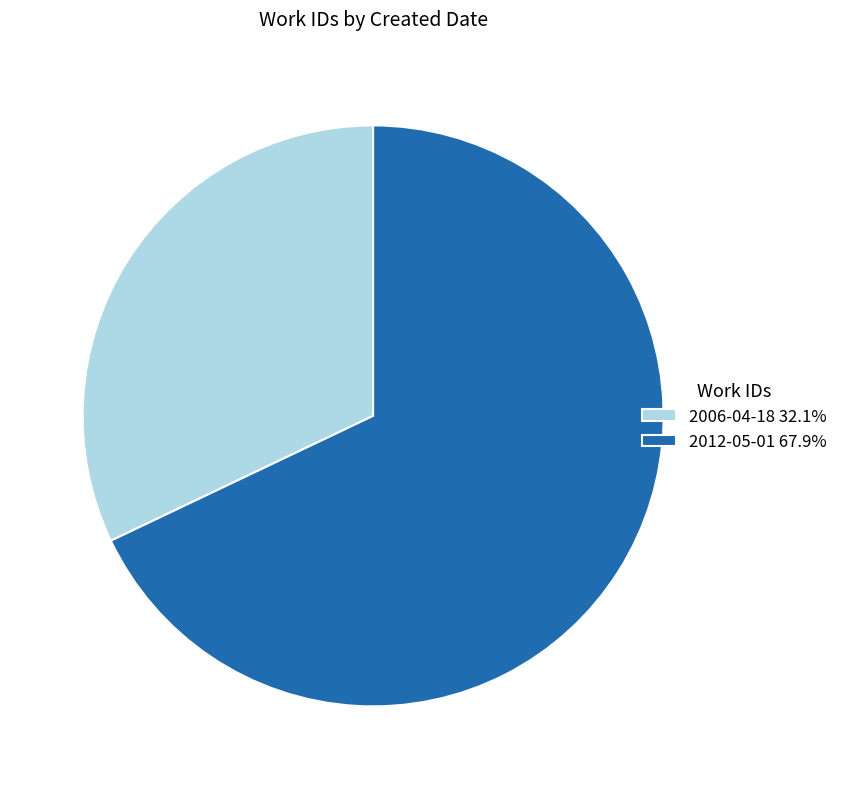

Is it true that 2006-04-18 is 32% of the pie?

True